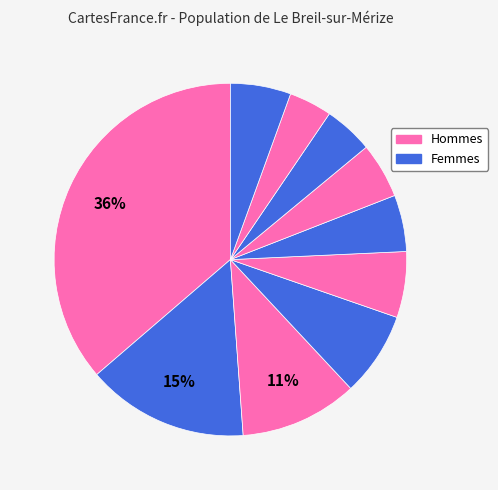

How many slices are in this pie chart?

10